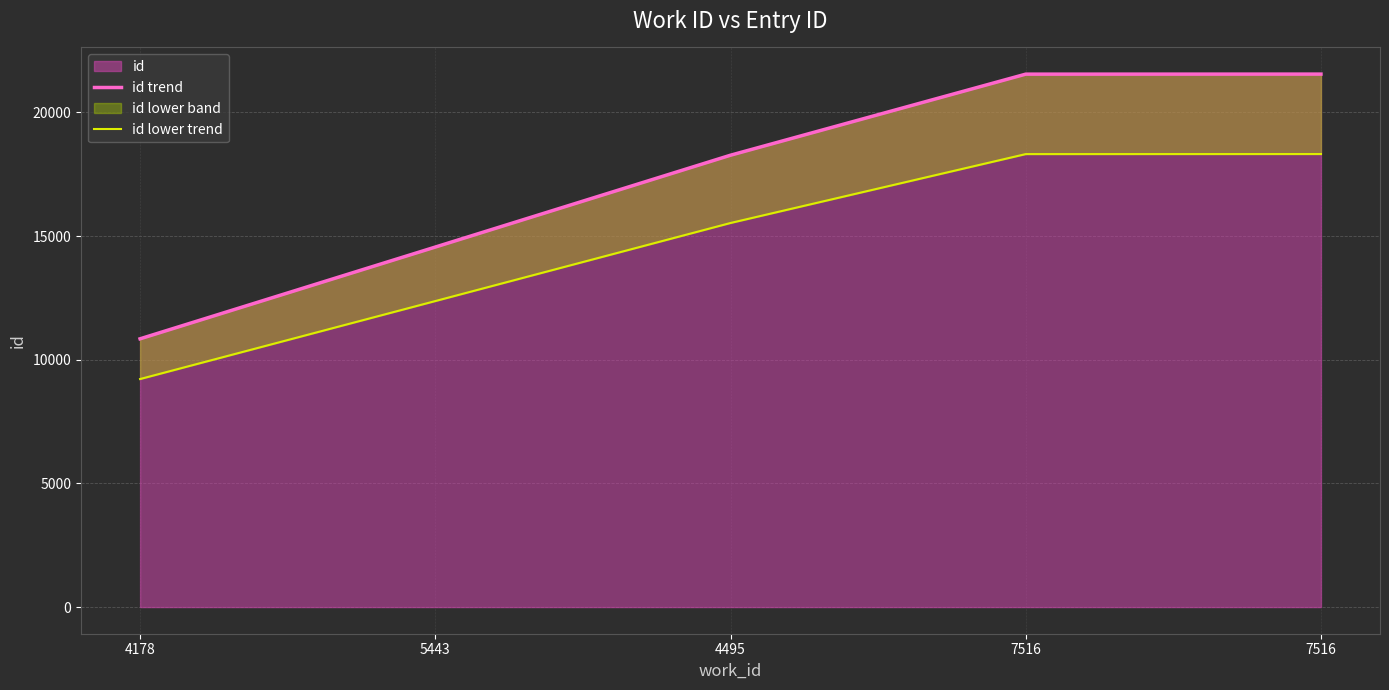

Rank the categories by id lower trend value from lowest to highest.

4178, 5443, 4495, 7516, 7516